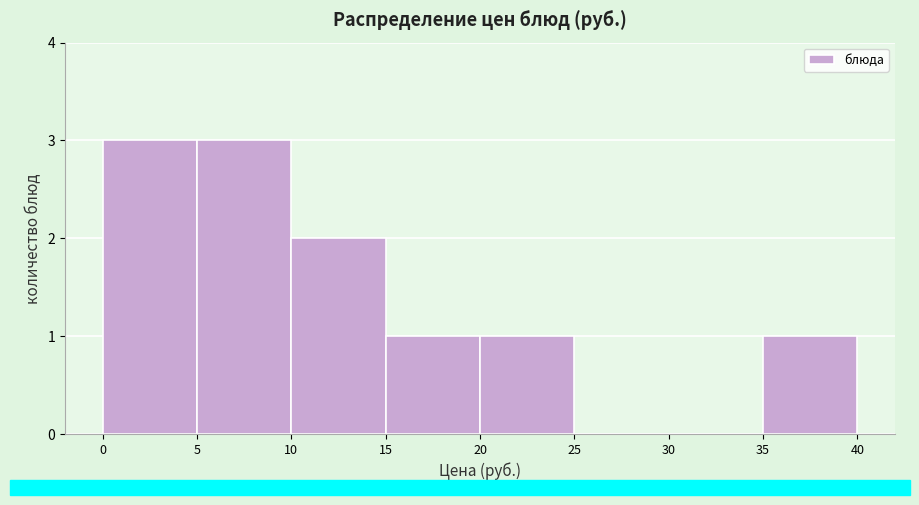

Reading left to right, transcribe this chart: for each bar, give the range it covers on the x-axis and its height. The values are not printed on the chart, so give them approximately, as read against the axis.

0 to 5: 3
5 to 10: 3
10 to 15: 2
15 to 20: 1
20 to 25: 1
25 to 30: 0
30 to 35: 0
35 to 40: 1